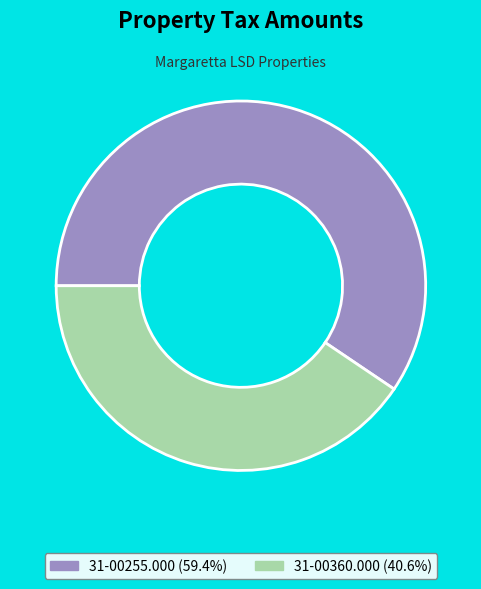

Does any single category account for the majority?

Yes